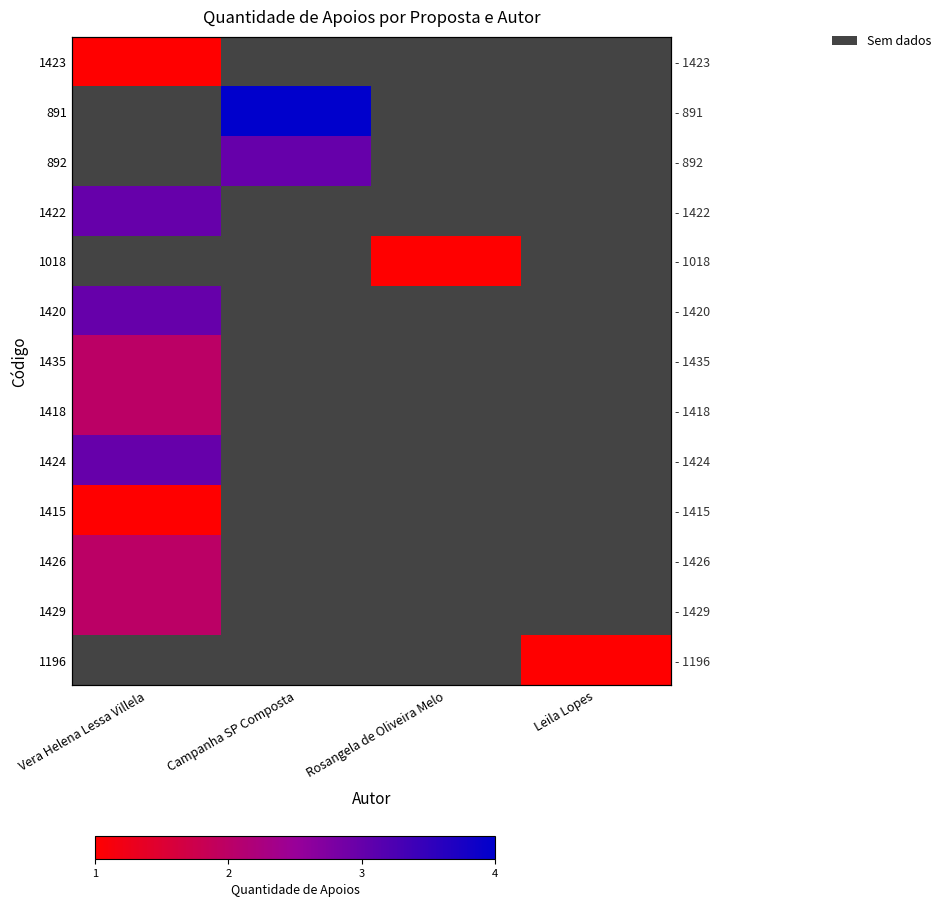

Count the number of categories in the chart.

4